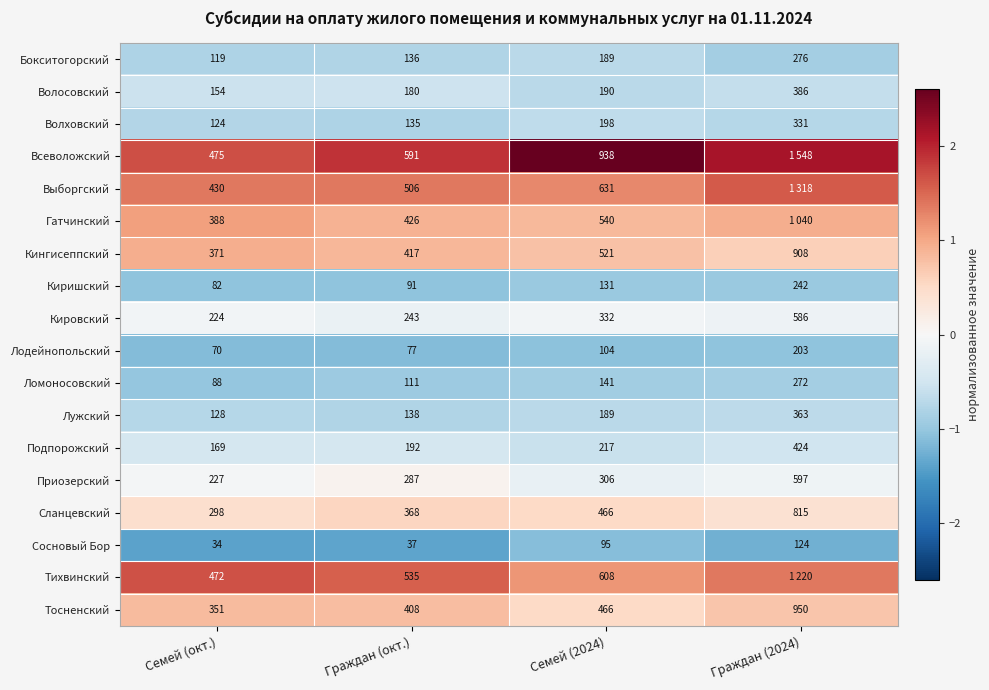

Which category has the lowest value across all series?

Семей (окт.)